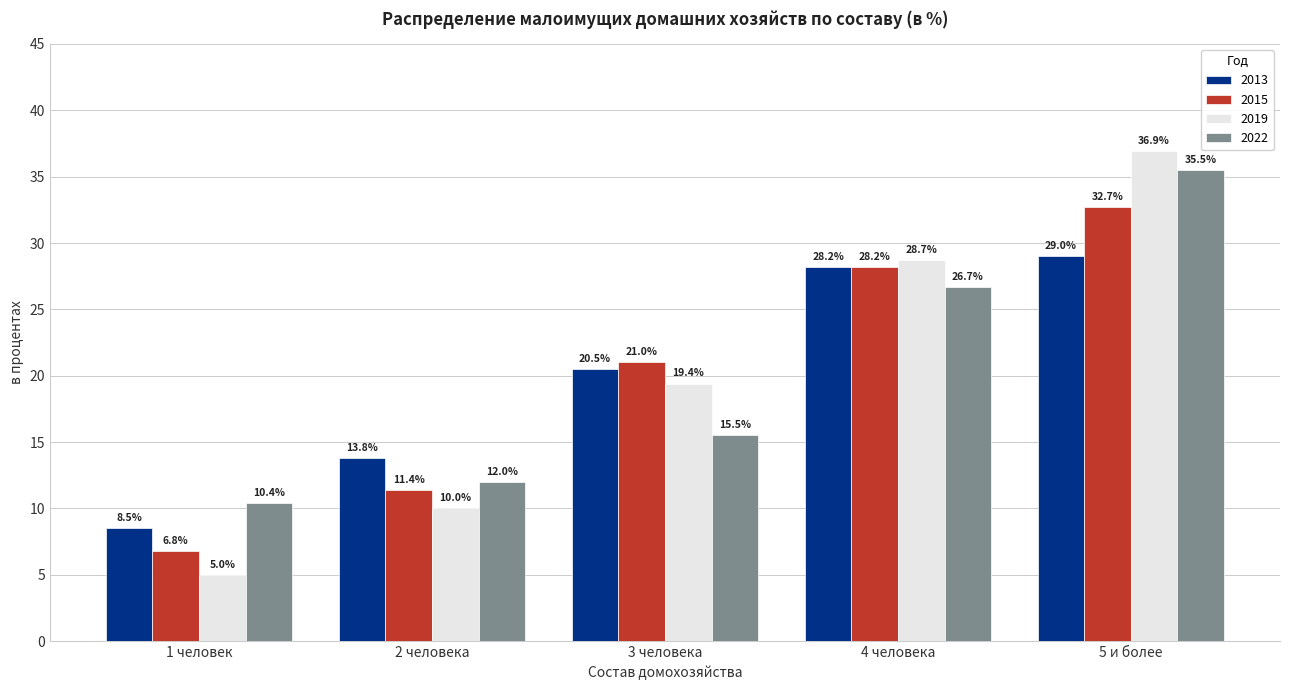

What is the maximum value shown in the chart?

36.9